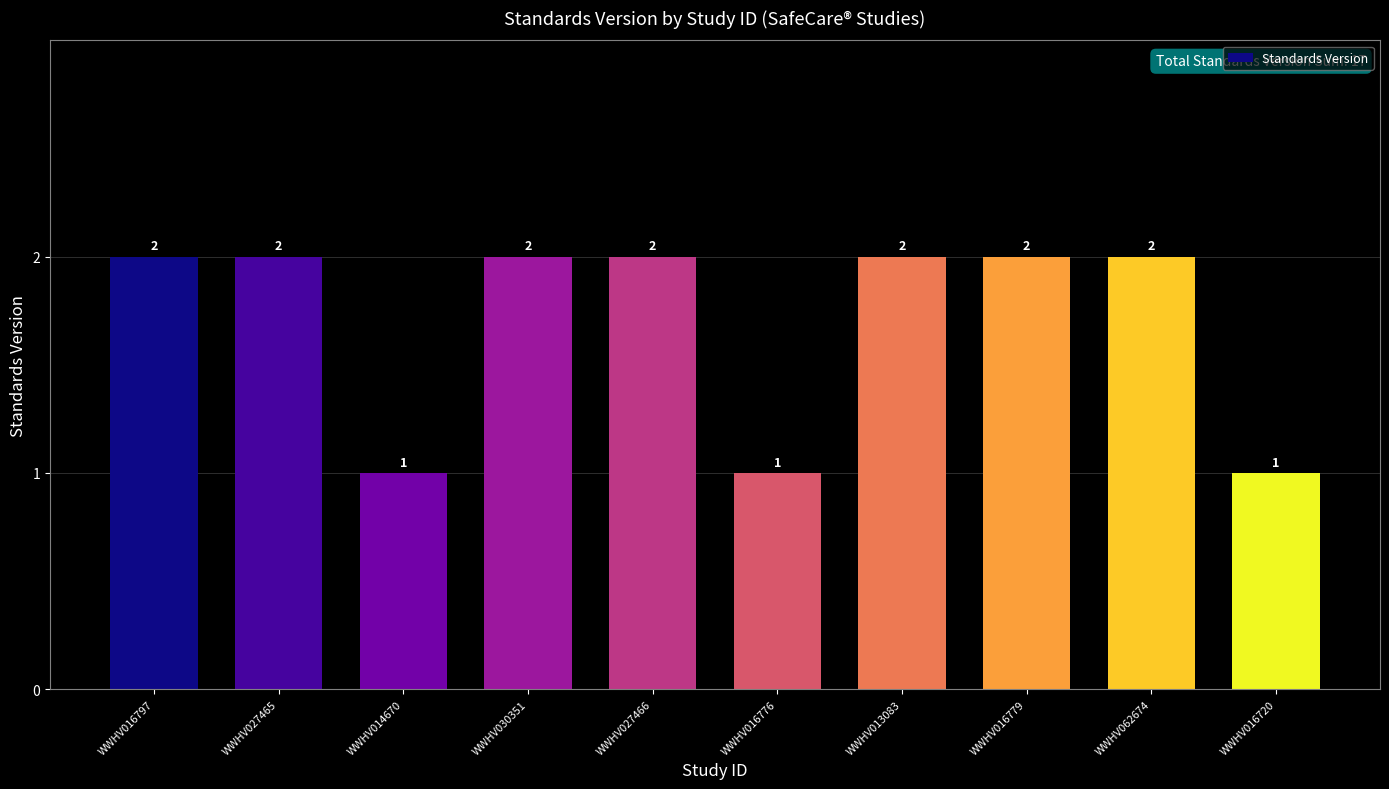

Approximately how many times larger is the value at WWHV016797 compared to WWHV027466?

1.0